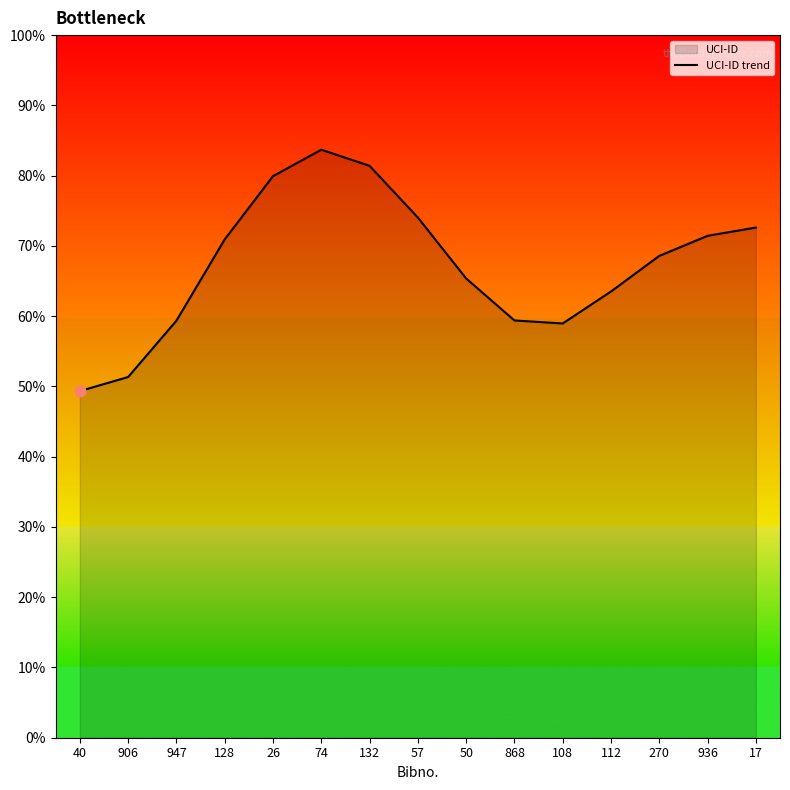

What is the ratio of the value at 270 to the value at 936?

1.0